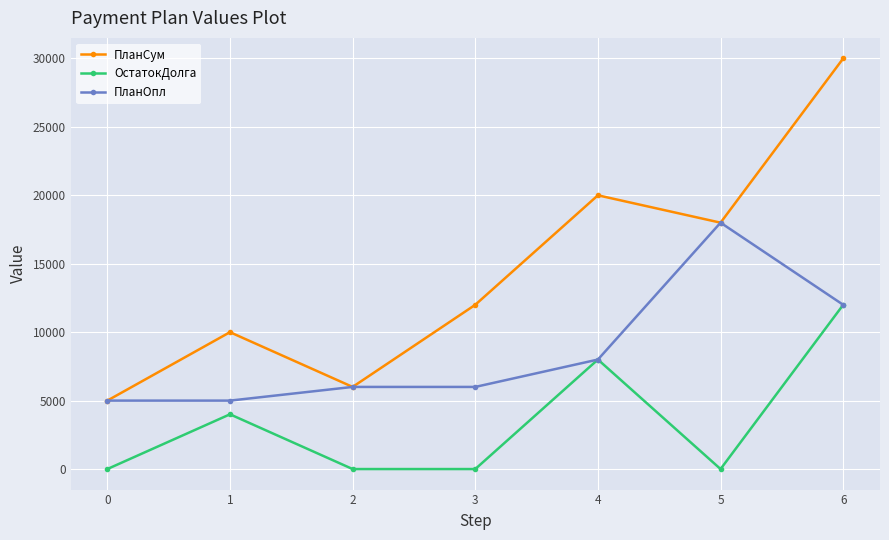

What is the maximum value for ОстатокДолга?

12000